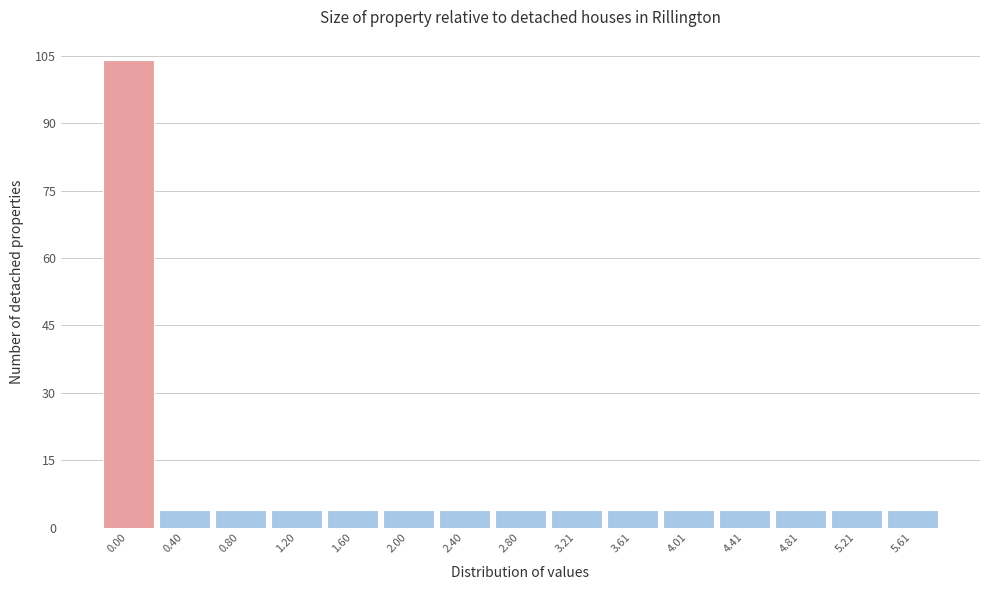

Reading left to right, what are all the values shown in this chart?

104	4	4	4	4	4	4	4	4	4	4	4	4	4	4